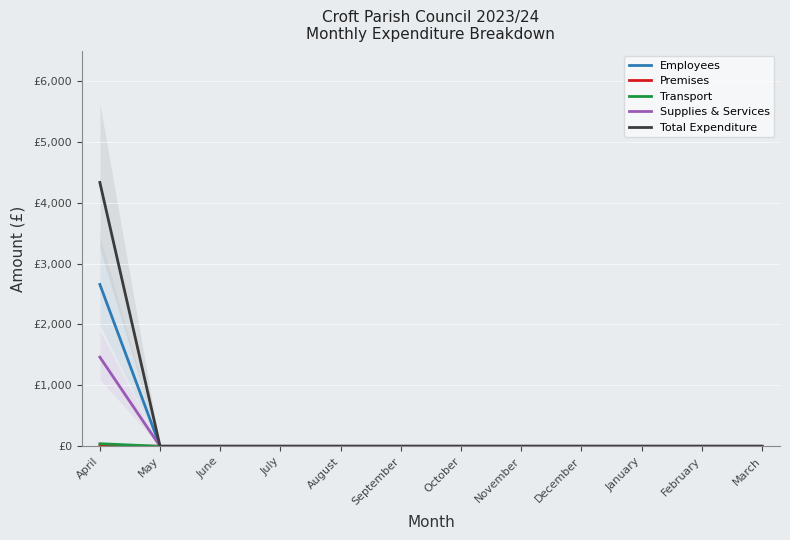

True or false: Transport and Total Expenditure cross at least once.

False